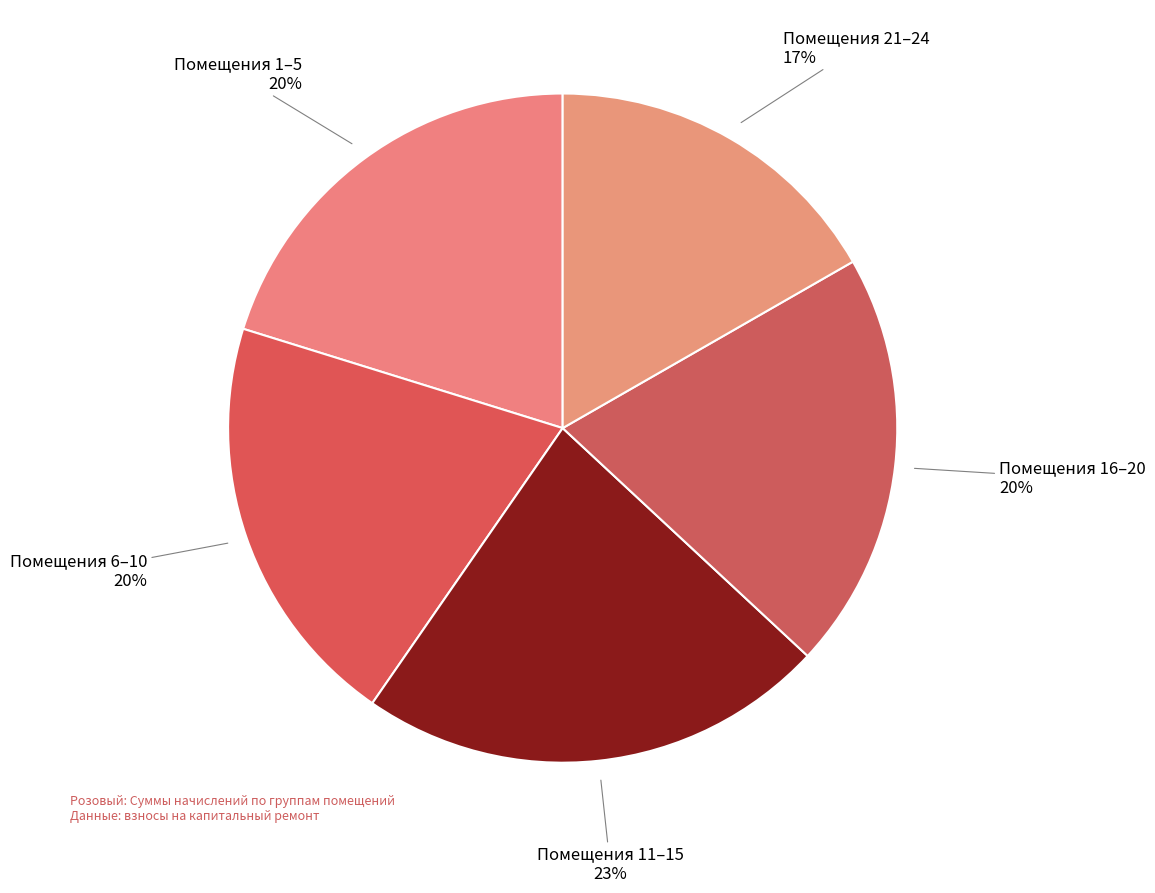

Do Помещения 6–10 and Помещения 11–15 together represent more than half of the pie?

No